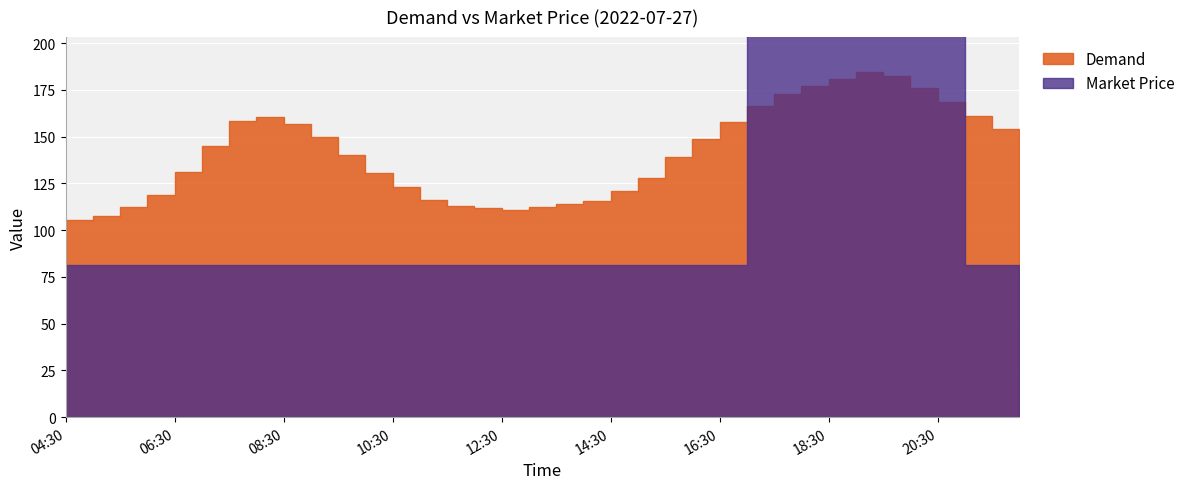

What is the label of the 27th point from the right?

09:00